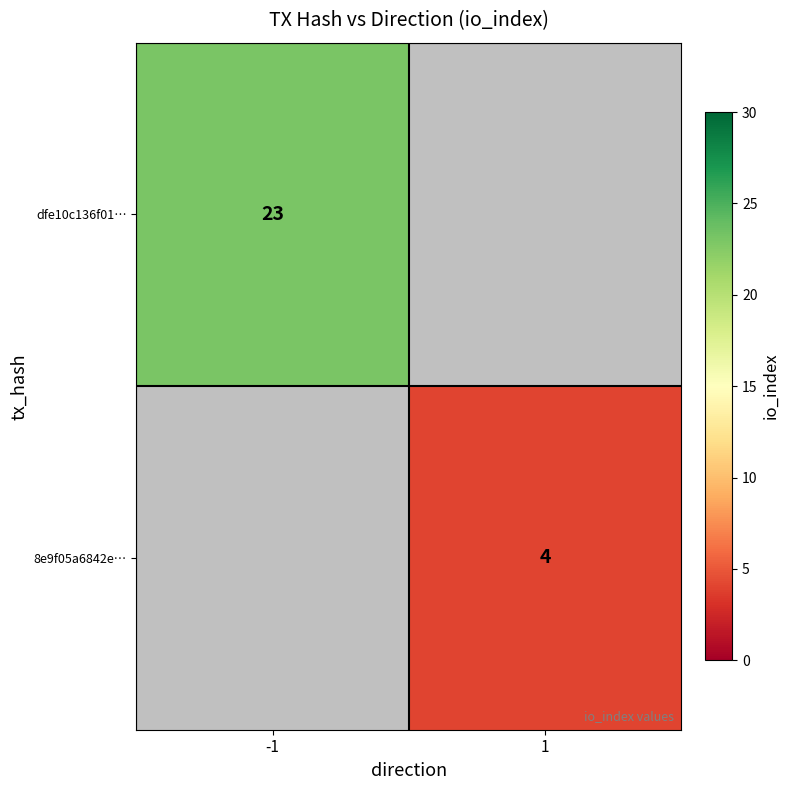

The value of 8e9f05a6842e… at 1 is 4. True or false?

True